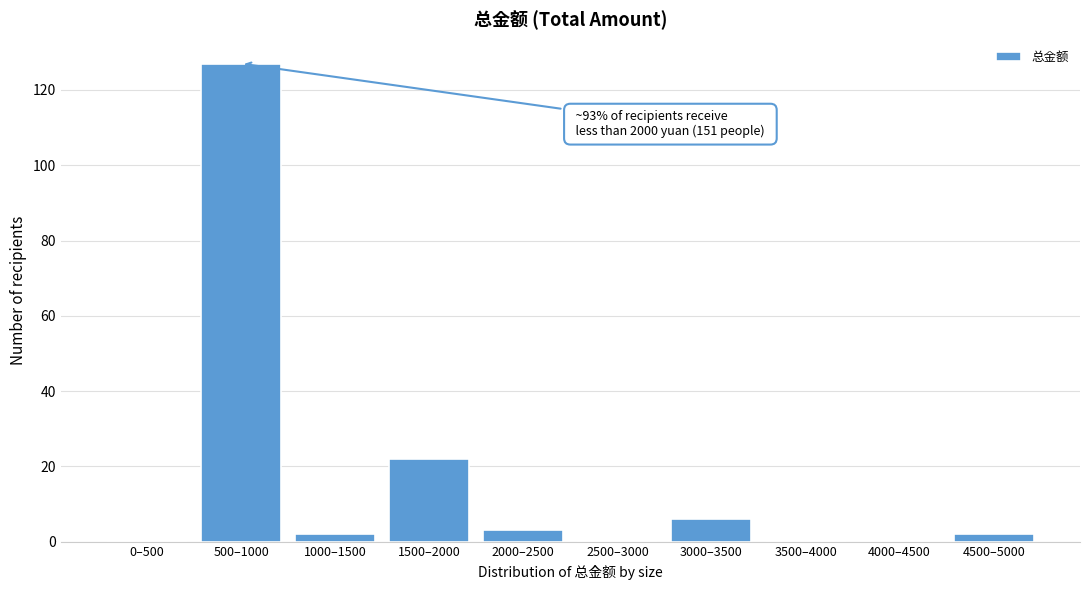

Reading right to left, list all the values displayed in this chart.

4500–5000=2	4000–4500=0	3500–4000=0	3000–3500=6	2500–3000=0	2000–2500=3	1500–2000=22	1000–1500=2	500–1000=127	0–500=0